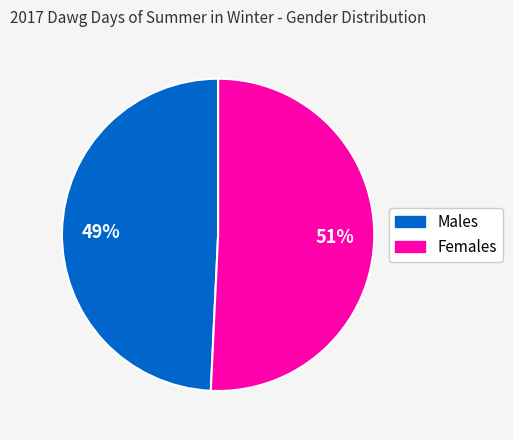

Does any single category account for the majority?

Yes